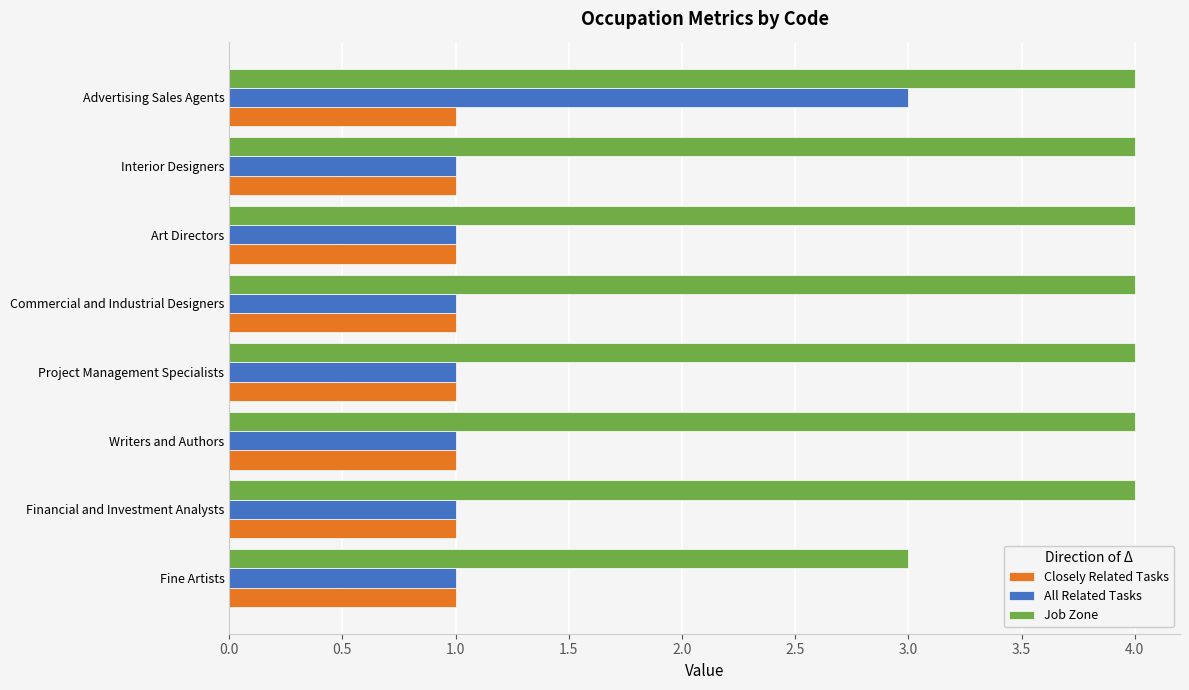

What is the greatest value displayed?

4